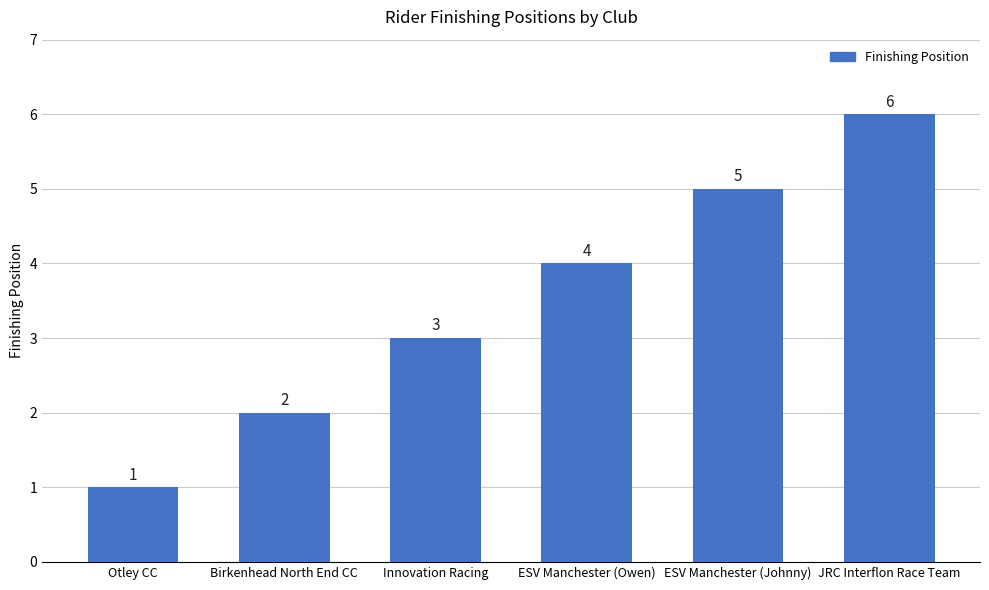

Which label corresponds to the smallest value in the chart?

Otley CC